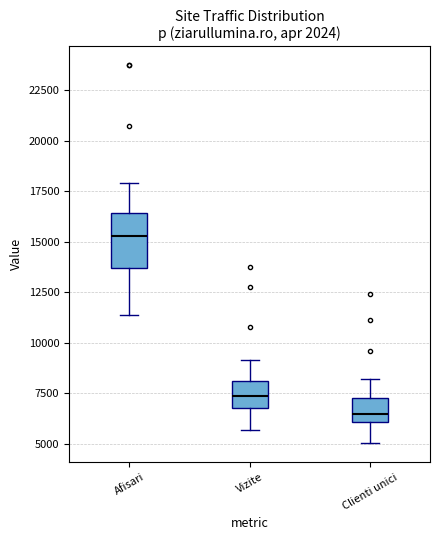

Where does the upper whisker of the box for Clienti unici end on the y-axis? The values are not printed on the chart, so give them approximately, as read against the axis.

8000